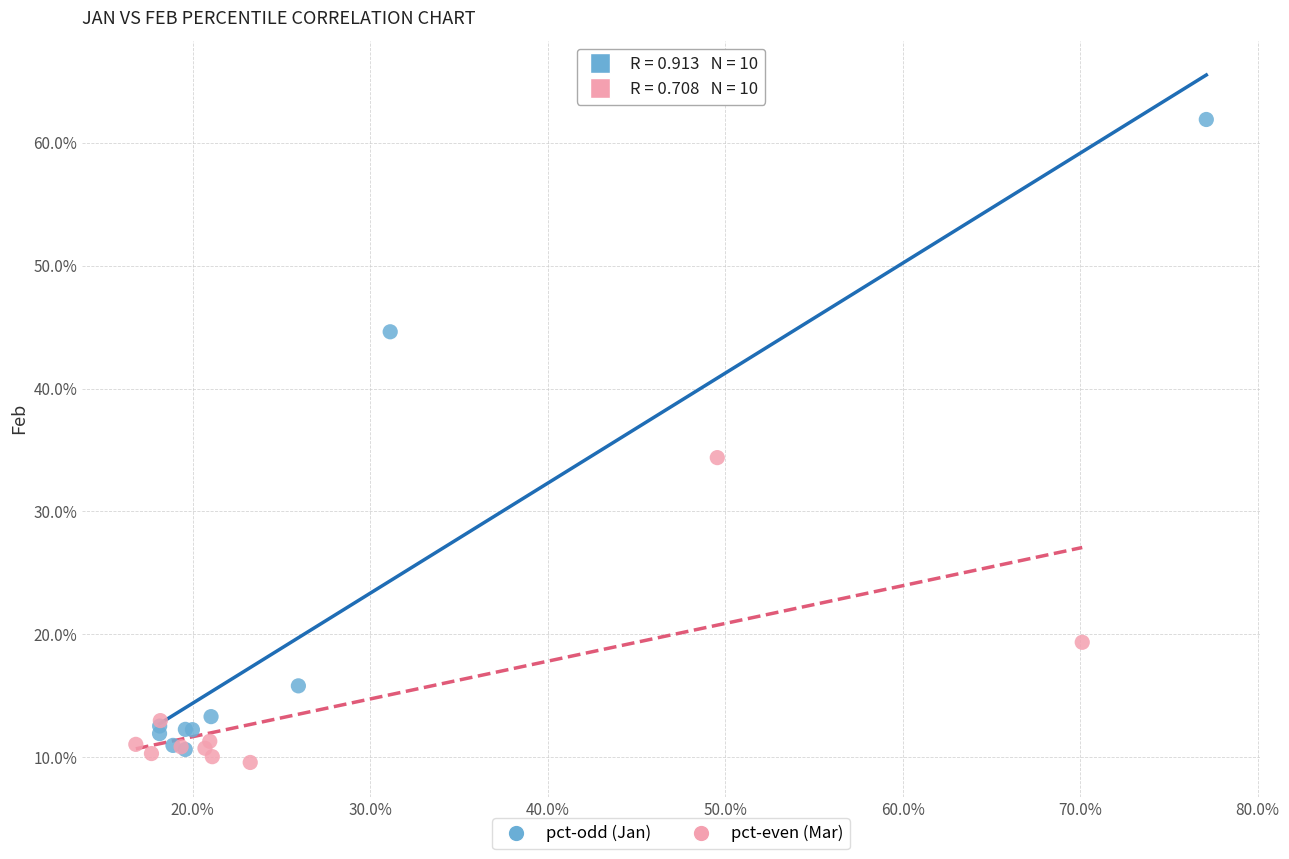

Which series contains the highest Y value?

pct-odd (Jan)